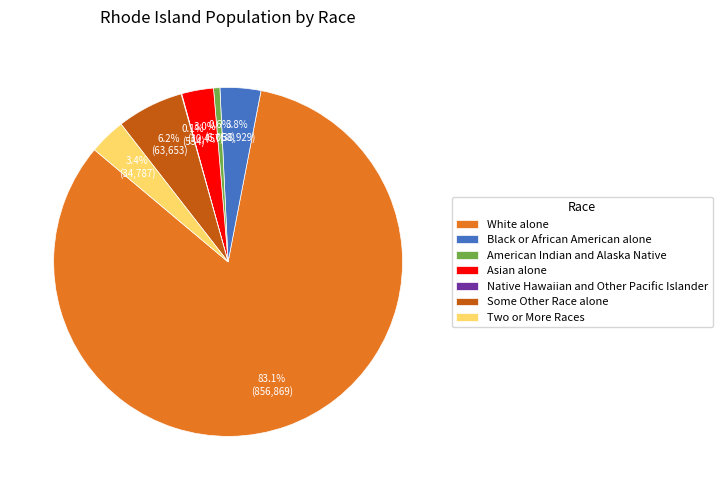

Which slice is the largest?

White alone